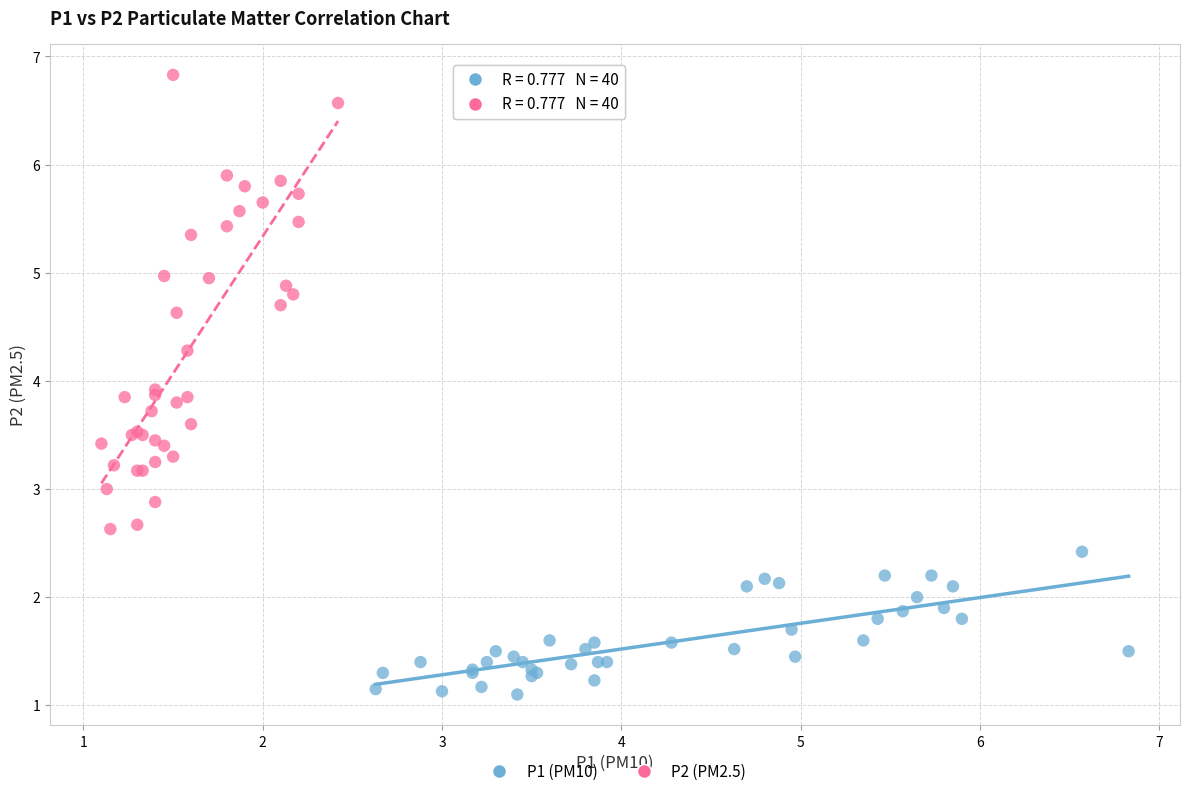

What are all the series names shown in the legend?

P1 (PM10), P2 (PM2.5)